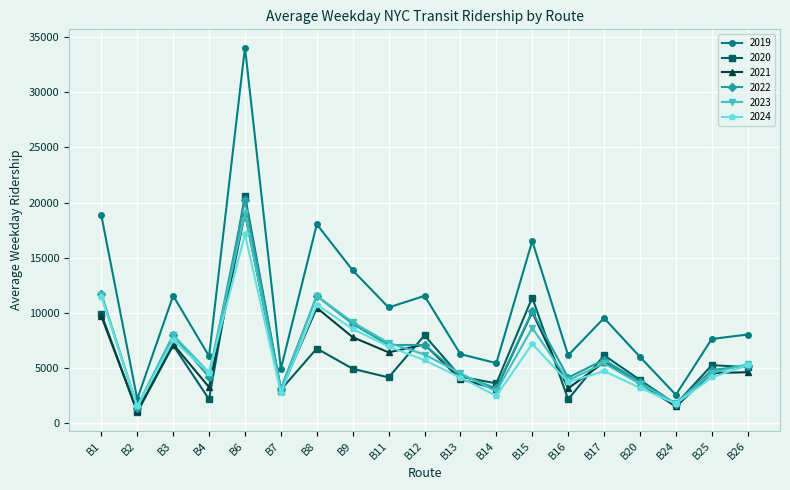

At which label does 2020 reach its minimum?

B2